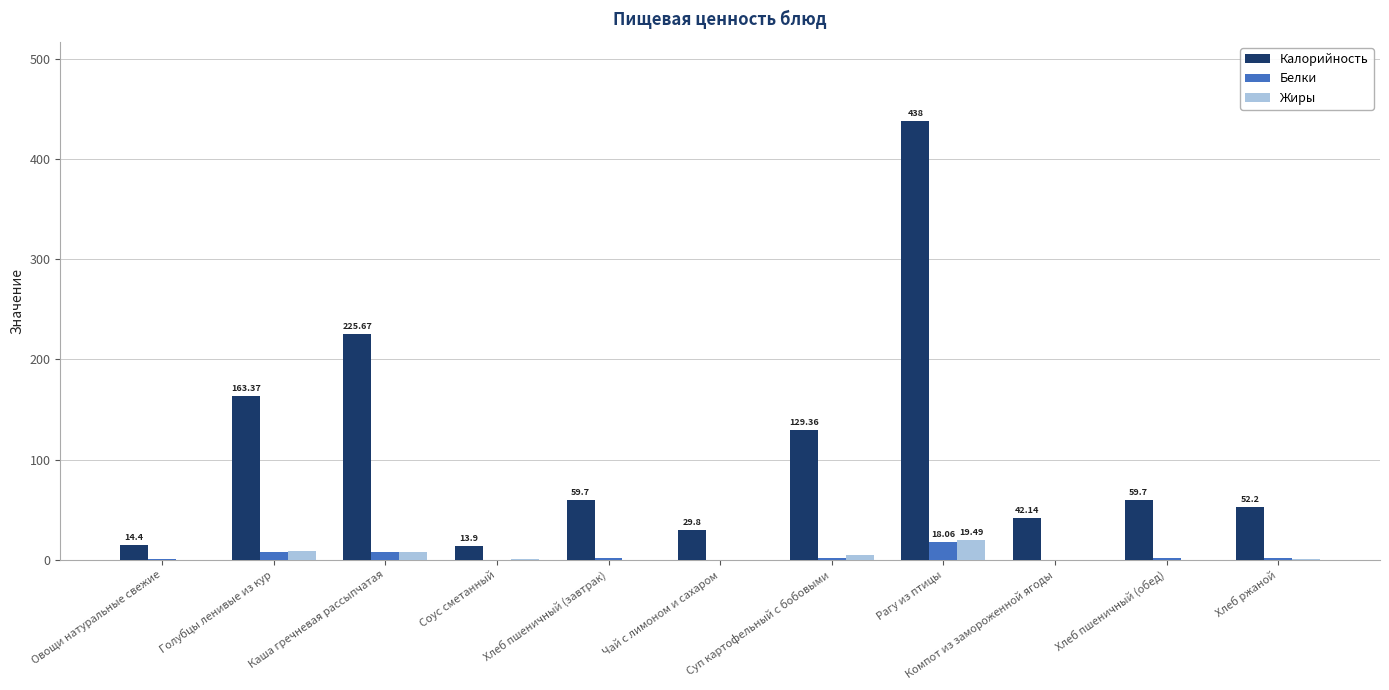

How many distinct data groups are displayed?

3